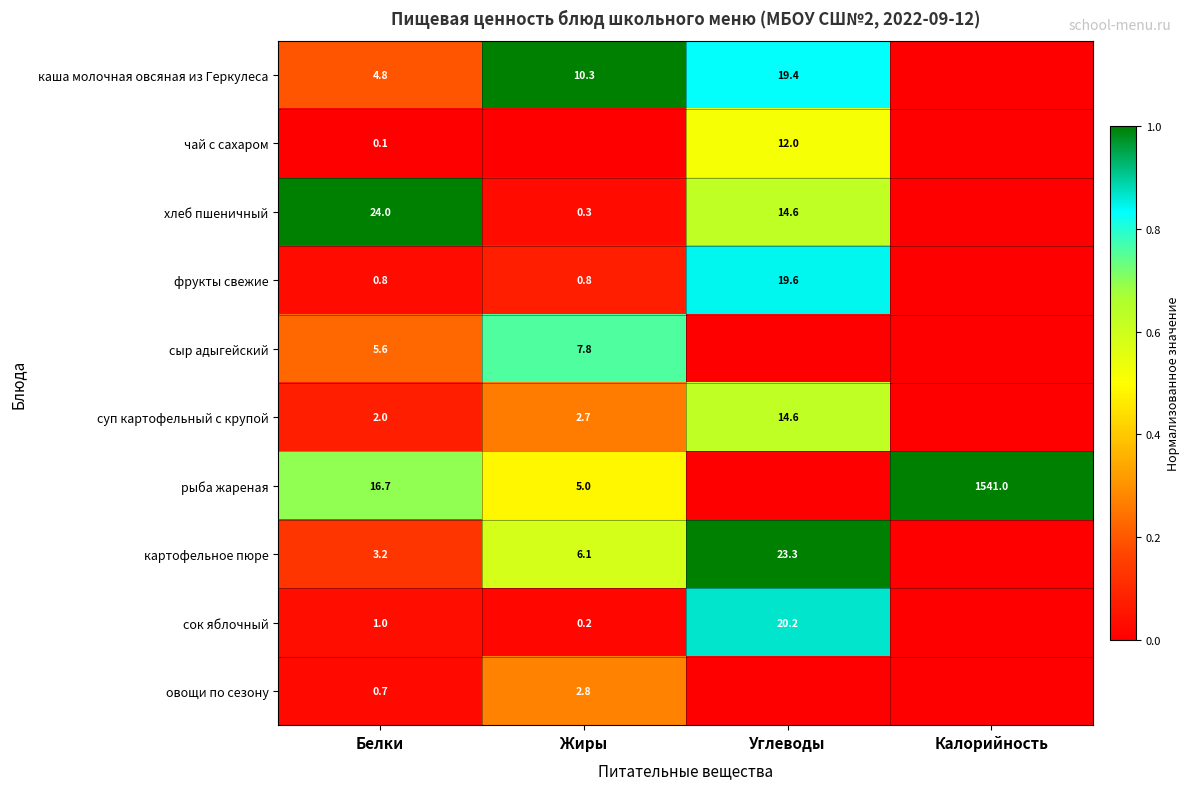

What is the total value across all series at Белки?

58.9